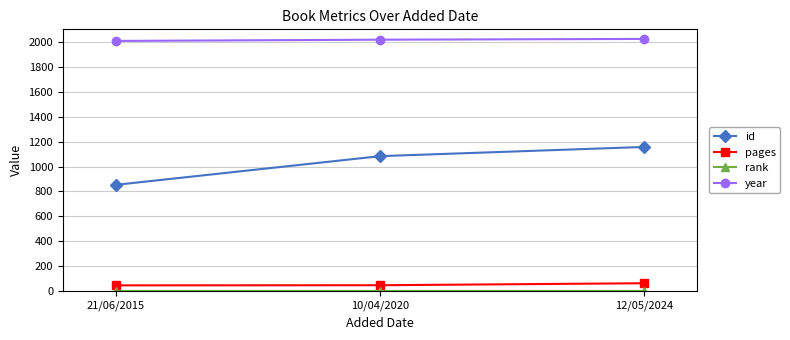

What is the label of the 1st point from the left?

21/06/2015